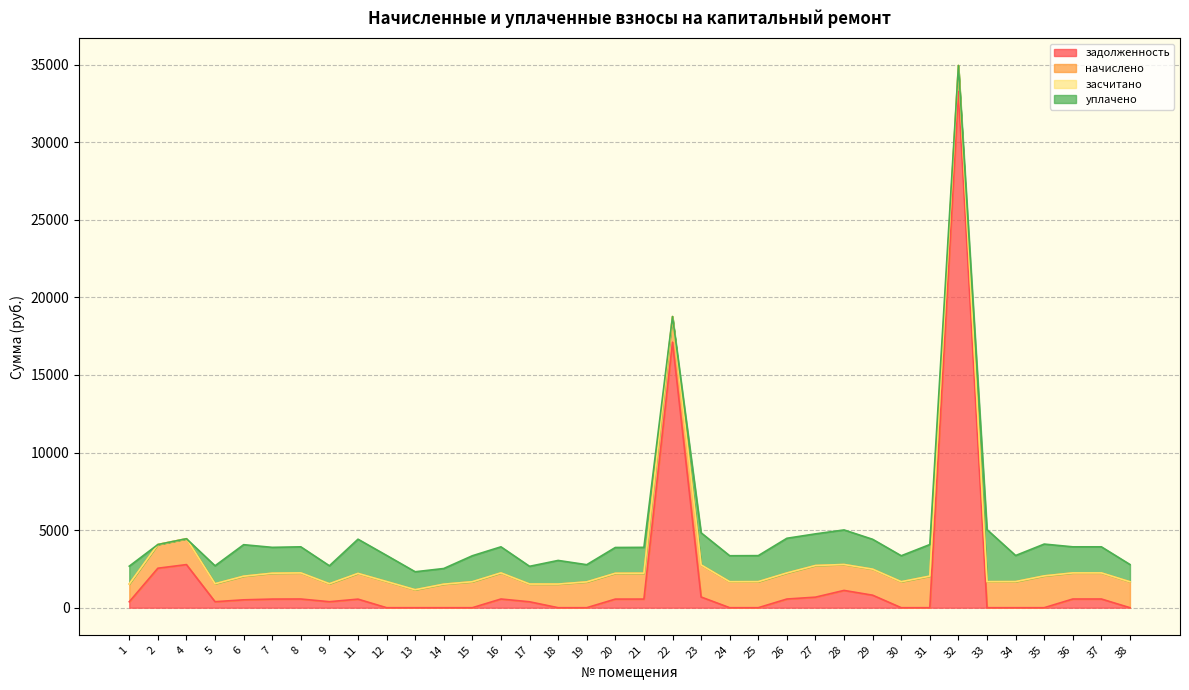

At which label is уплачено closest to 1677?

25